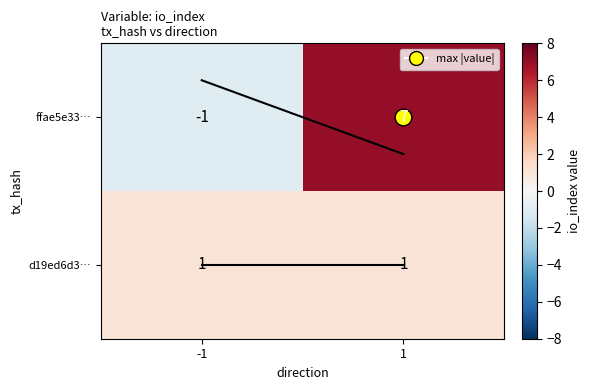

True or false: d19ed6d3… has a value of 0 at 1.

False